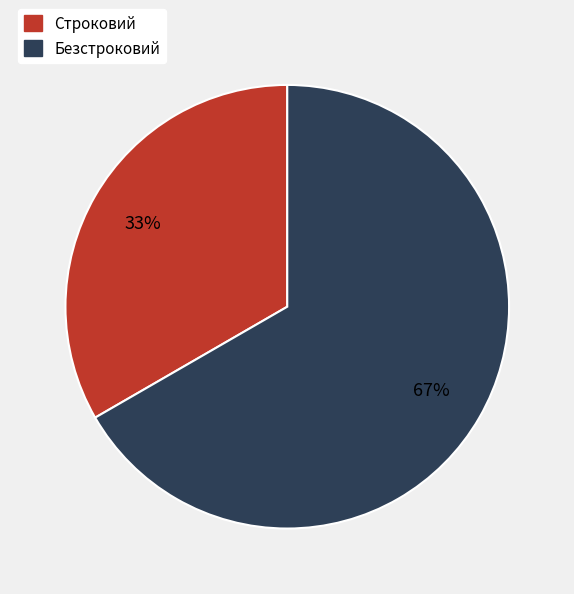

Which slice represents more than half of the pie?

Безстроковий